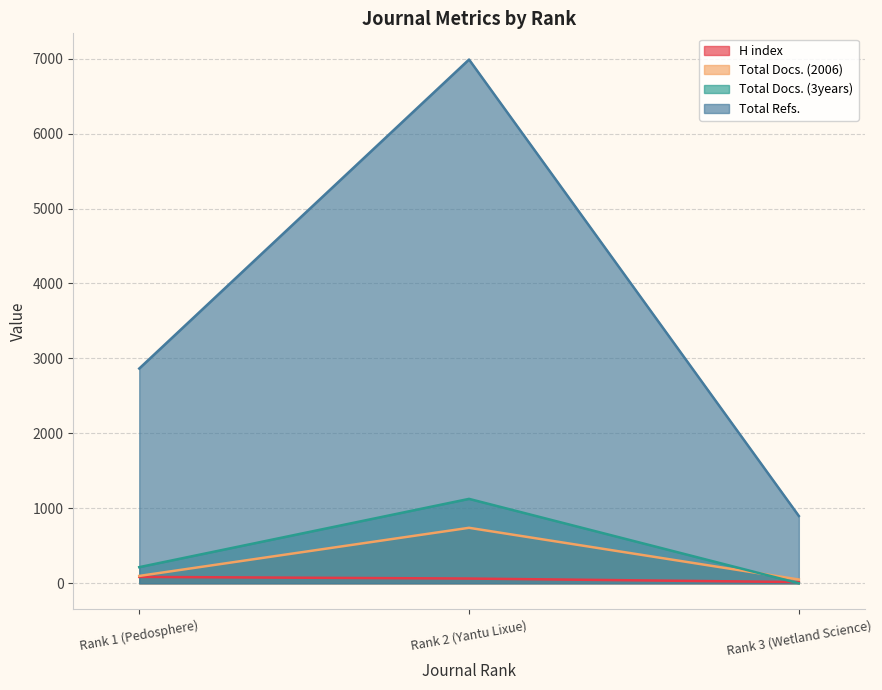

What is the value of the Total Docs. (2006) point at the 3rd from the left?

50